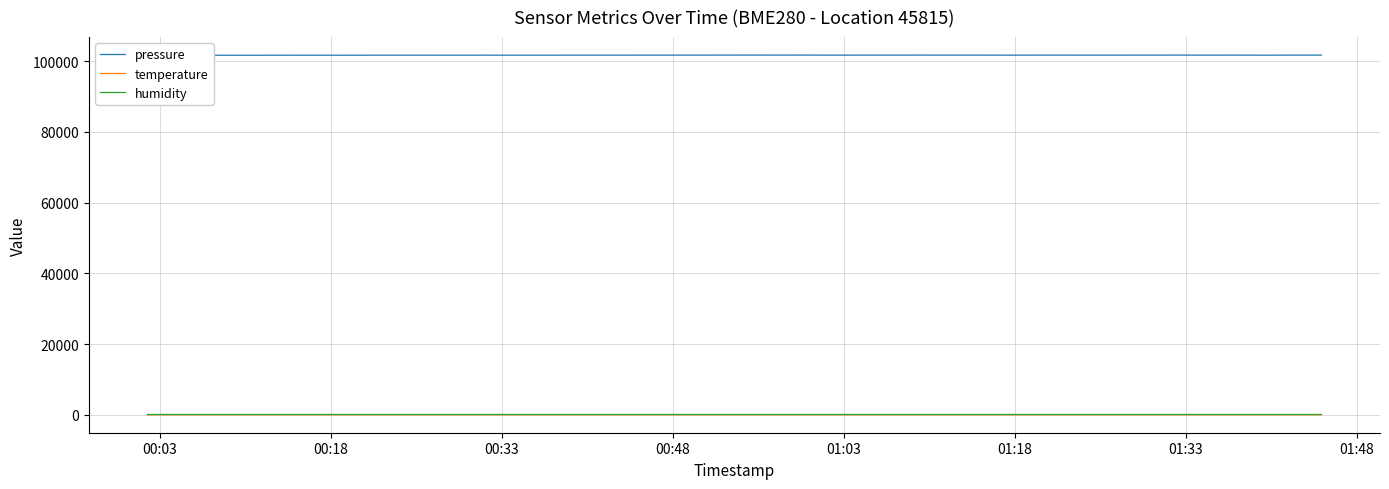

What are all the series names shown in the legend?

pressure, temperature, humidity